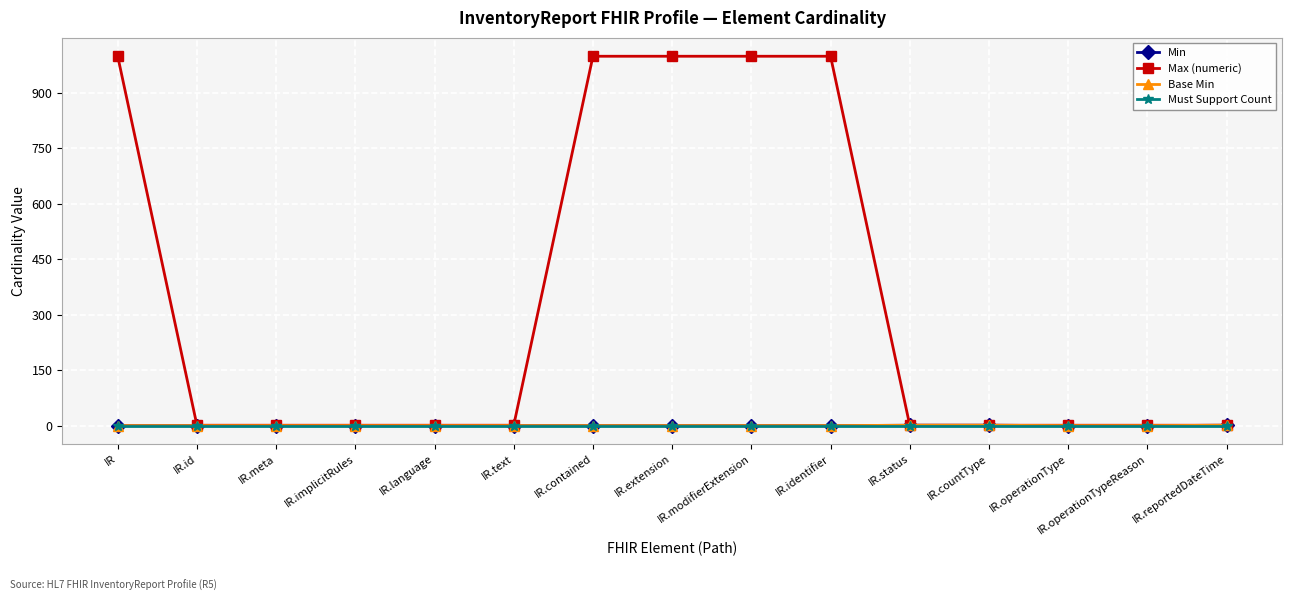

Reading right to left, extract all data points from this chart.

Min: IR.reportedDateTime=1	IR.operationTypeReason=0	IR.operationType=0	IR.countType=1	IR.status=1	IR.identifier=0	IR.modifierExtension=0	IR.extension=0	IR.contained=0	IR.text=0	IR.language=0	IR.implicitRules=0	IR.meta=0	IR.id=0	IR=0
Max (numeric): IR.reportedDateTime=1	IR.operationTypeReason=1	IR.operationType=1	IR.countType=1	IR.status=1	IR.identifier=999	IR.modifierExtension=999	IR.extension=999	IR.contained=999	IR.text=1	IR.language=1	IR.implicitRules=1	IR.meta=1	IR.id=1	IR=999
Base Min: IR.reportedDateTime=1	IR.operationTypeReason=0	IR.operationType=0	IR.countType=1	IR.status=1	IR.identifier=0	IR.modifierExtension=0	IR.extension=0	IR.contained=0	IR.text=0	IR.language=0	IR.implicitRules=0	IR.meta=0	IR.id=0	IR=0
Must Support Count: IR.reportedDateTime=0	IR.operationTypeReason=0	IR.operationType=0	IR.countType=0	IR.status=0	IR.identifier=0	IR.modifierExtension=0	IR.extension=0	IR.contained=0	IR.text=0	IR.language=0	IR.implicitRules=0	IR.meta=0	IR.id=0	IR=0